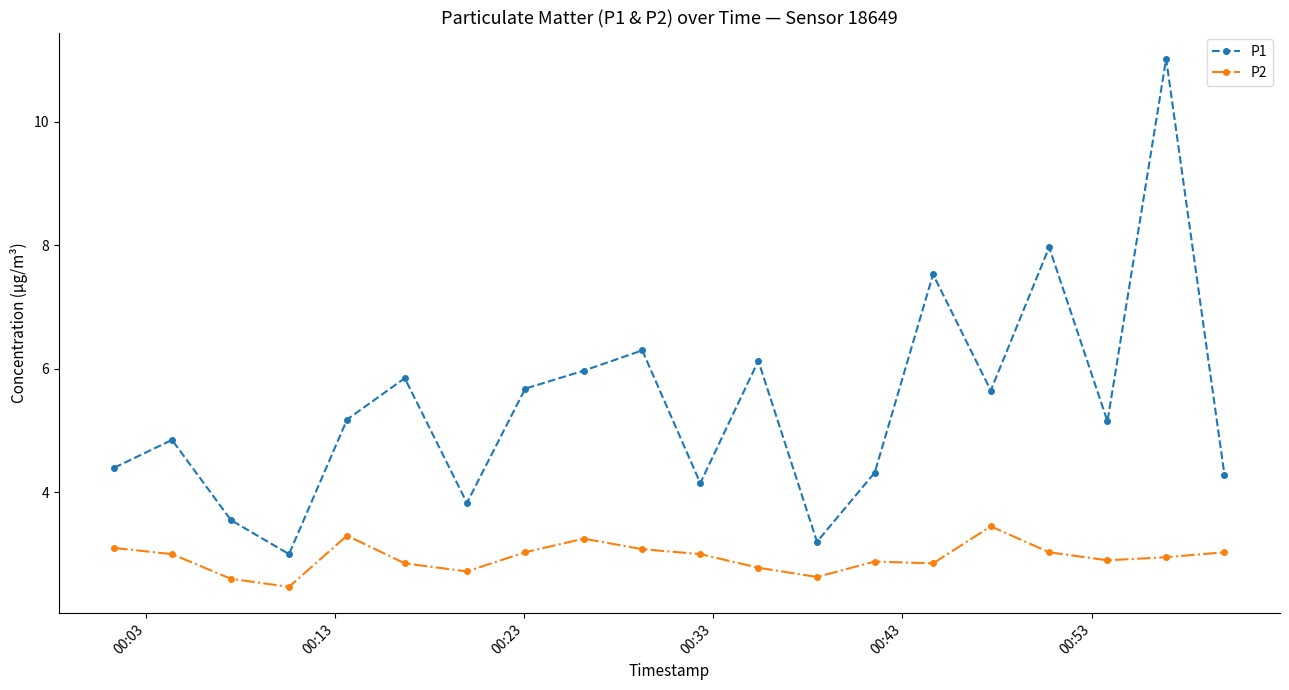

True or false: P1 has more than 0 points higher than both neighbors.

True